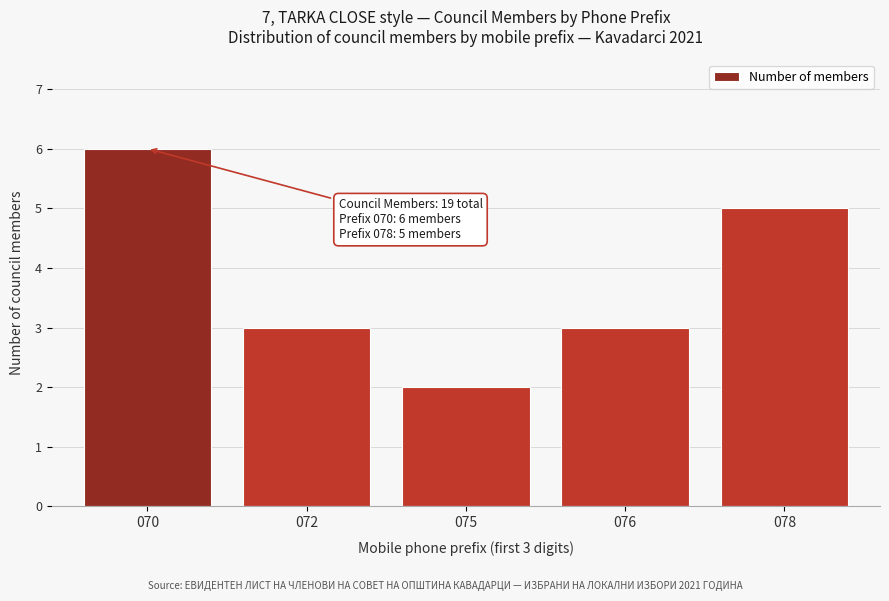

Reading left to right, what are all the values shown in this chart?

6	3	2	3	5